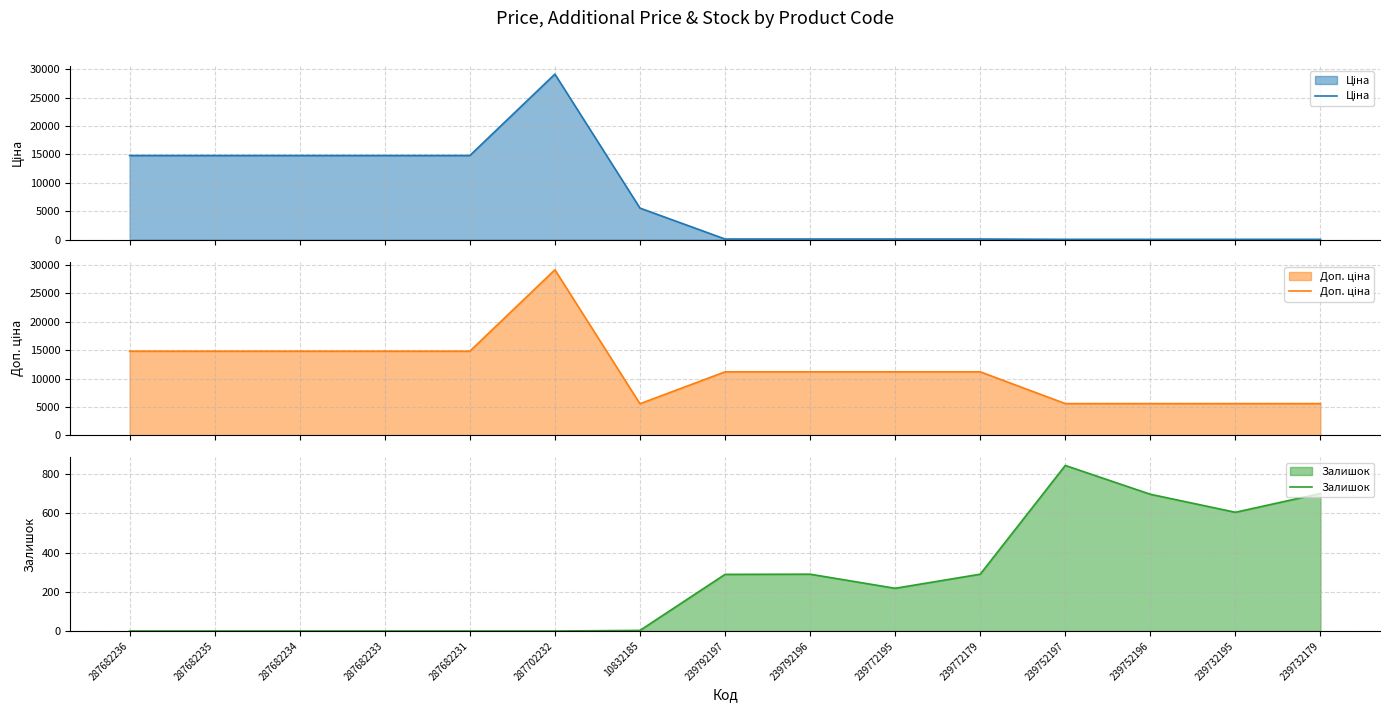

At which label does Ціна first exceed 111?

287682236